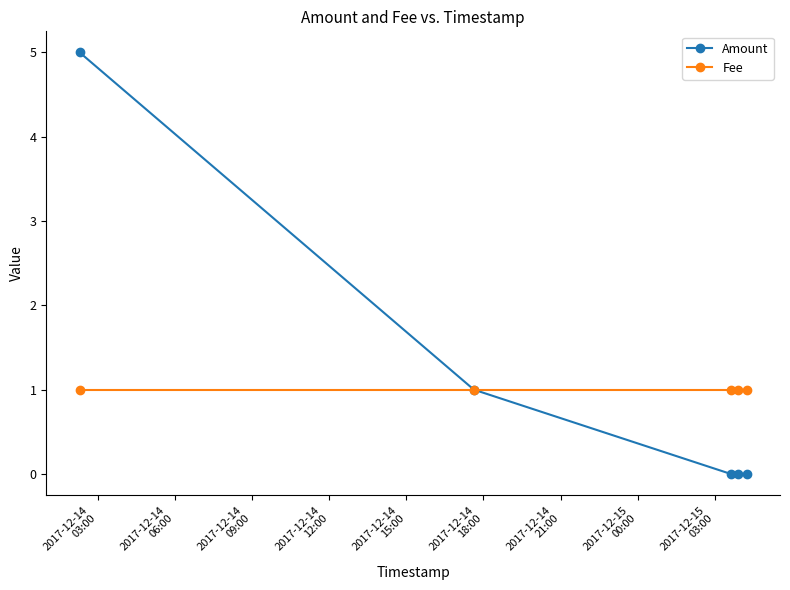

Is this an area chart (filled region under the line)?

No